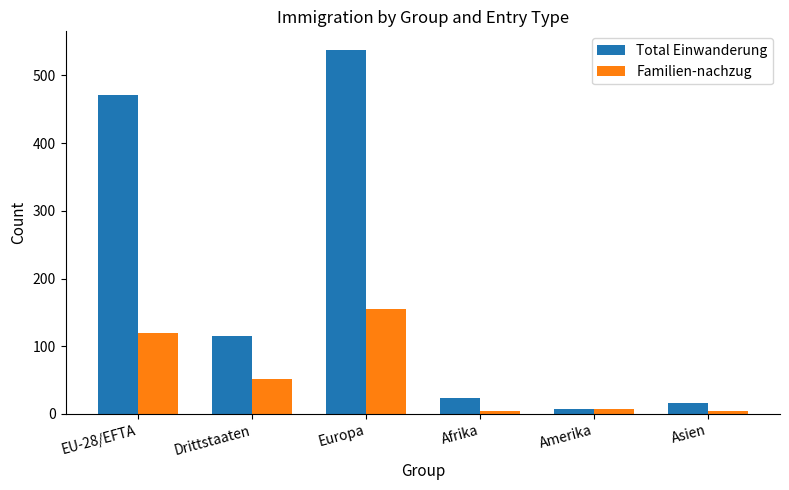

Which series has the largest range (max minus min)?

Total Einwanderung